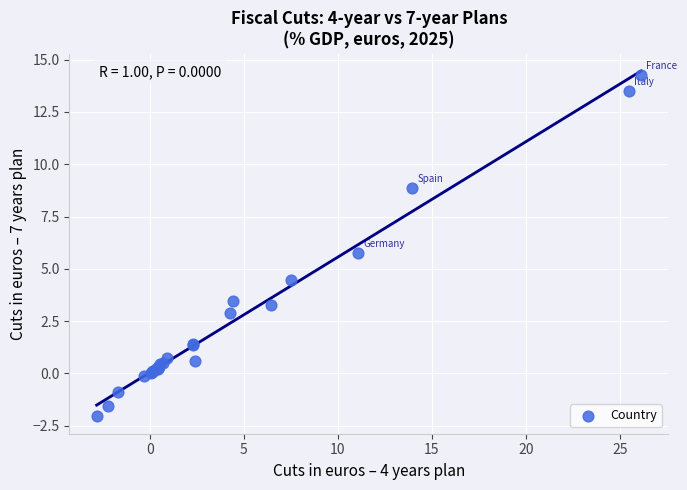

What Y value in the scatter plot is closest to 6?

5.8